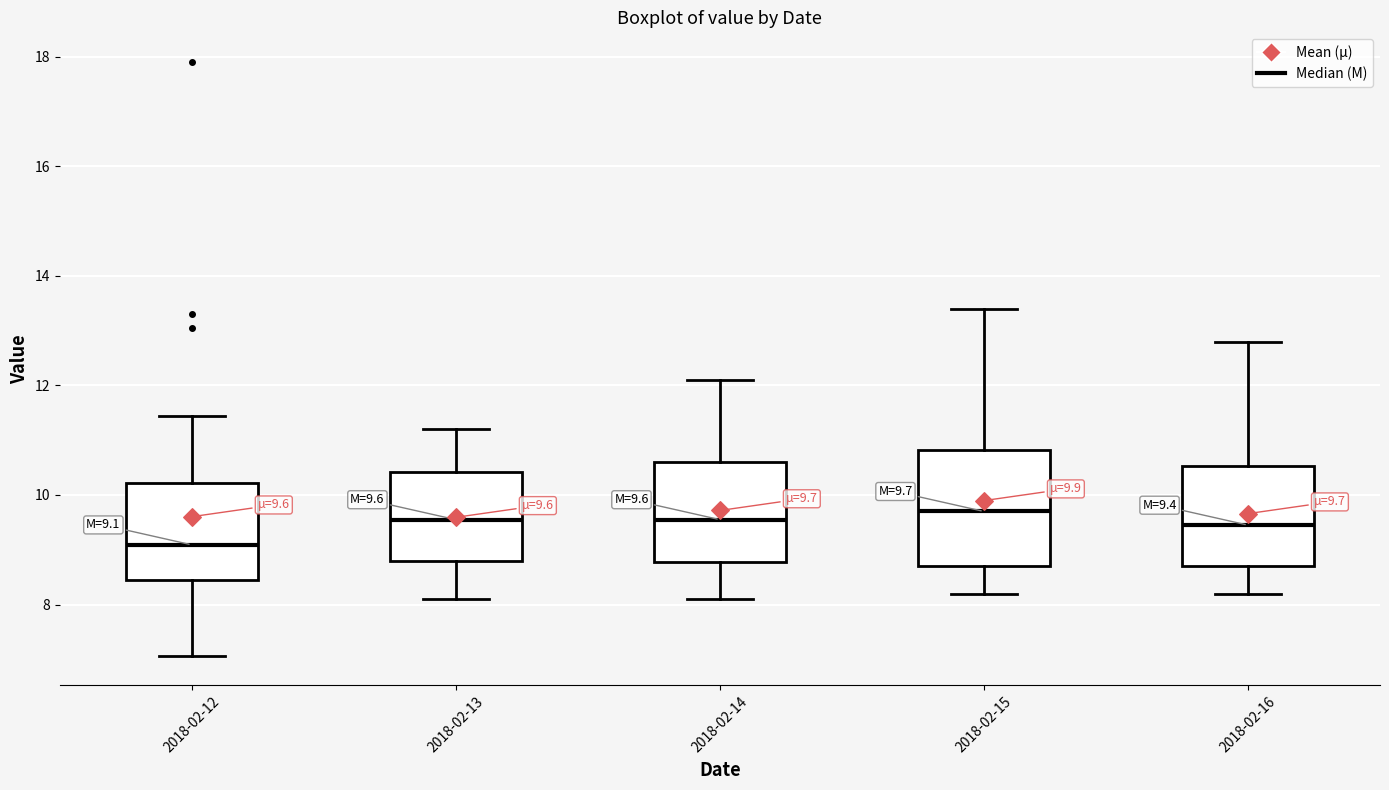

Which box is the tallest, from its lower edge to its upper edge?

2018-02-15